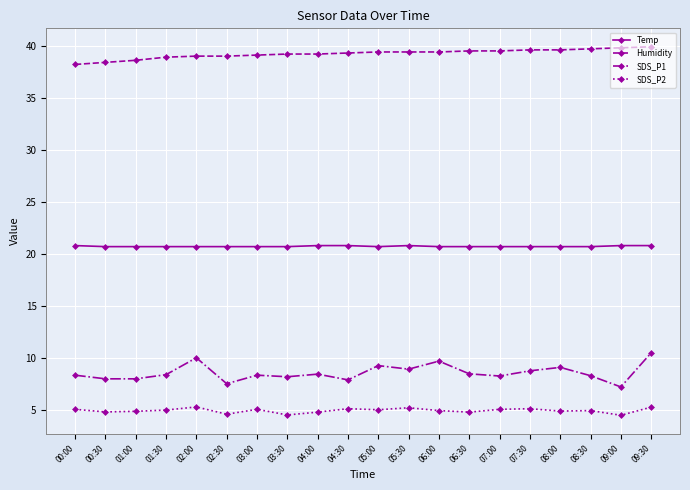

Is the value of SDS_P2 at 09:00 greater than the value of SDS_P1 at 05:00?

No